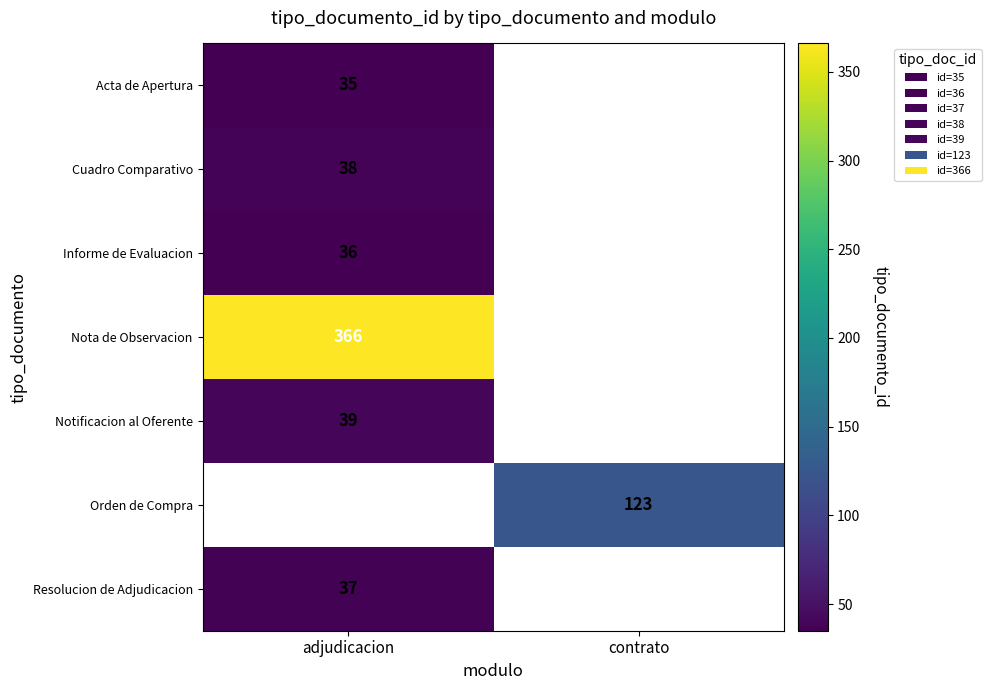

The value of Resolucion de Adjudicacion at adjudicacion is 10. True or false?

False